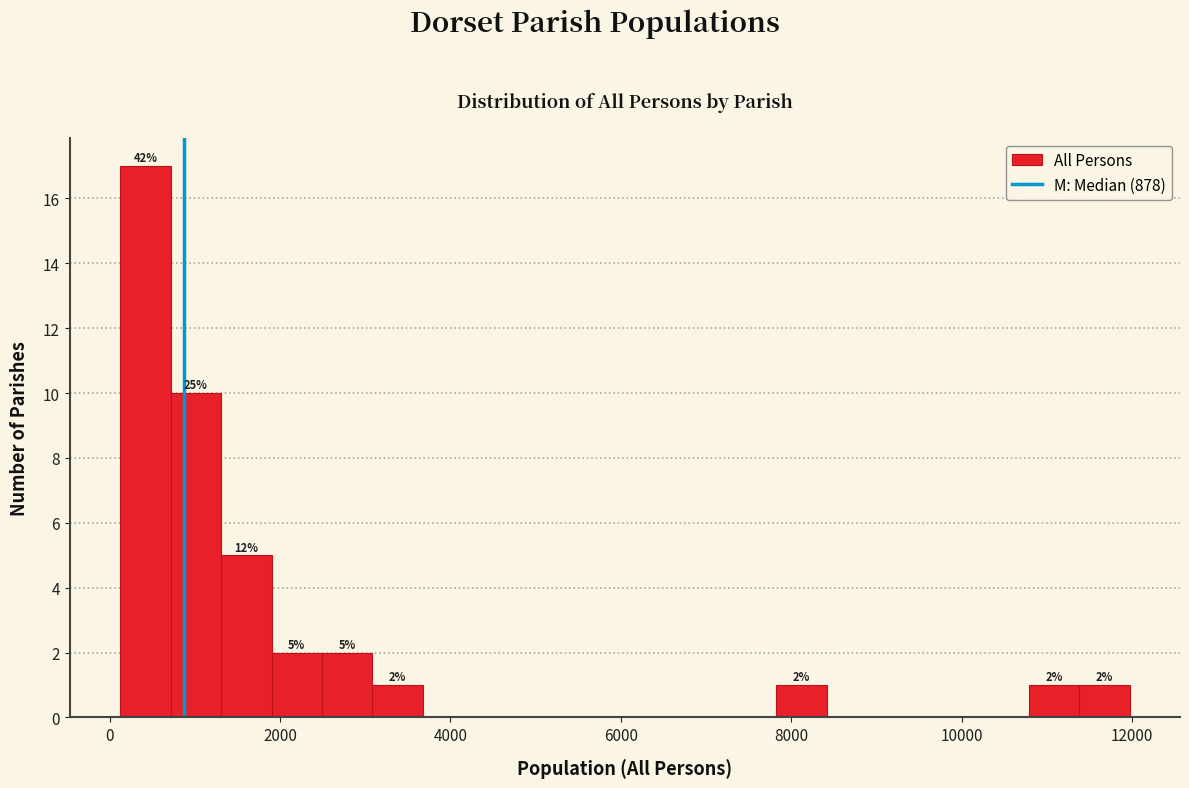

Read against the x-axis, roughly where is the centre of the tallest bar?

400